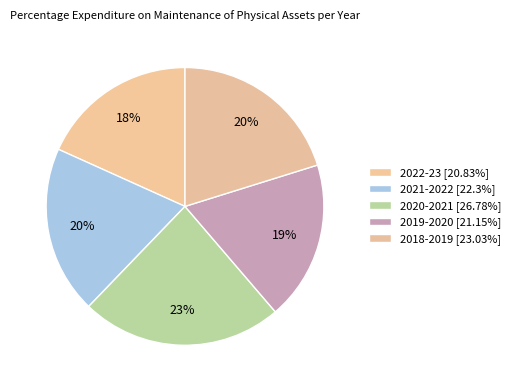

To the nearest percent, what portion does 2019-2020 represent?

19%